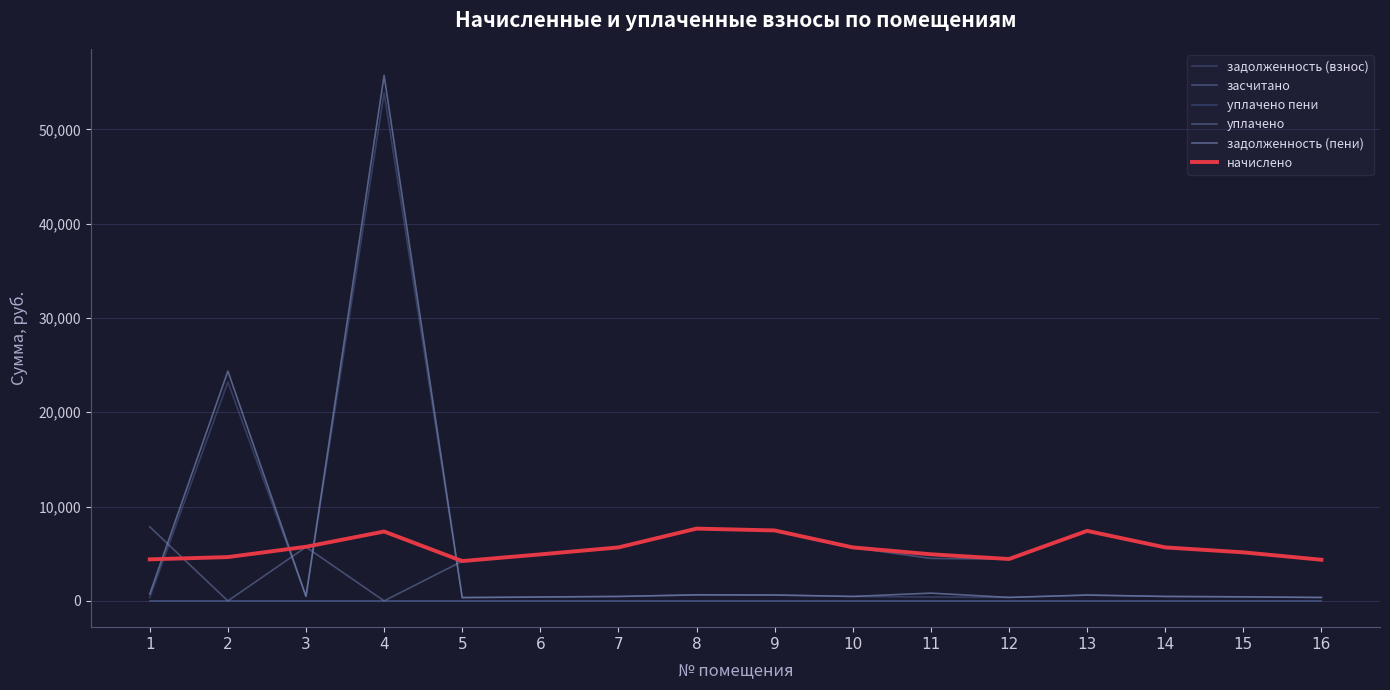

Where is the first local minimum for задолженность (взнос)?

3